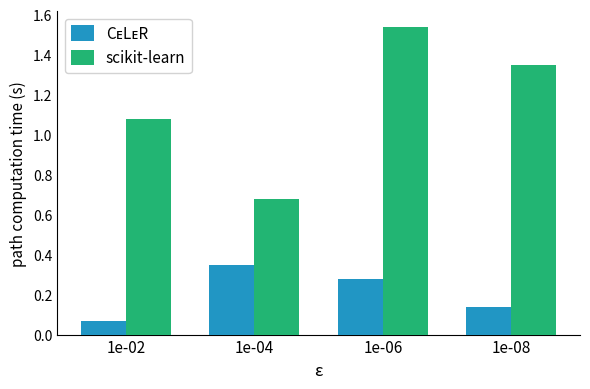

What is the total value across all series at 1e-06?

1.8